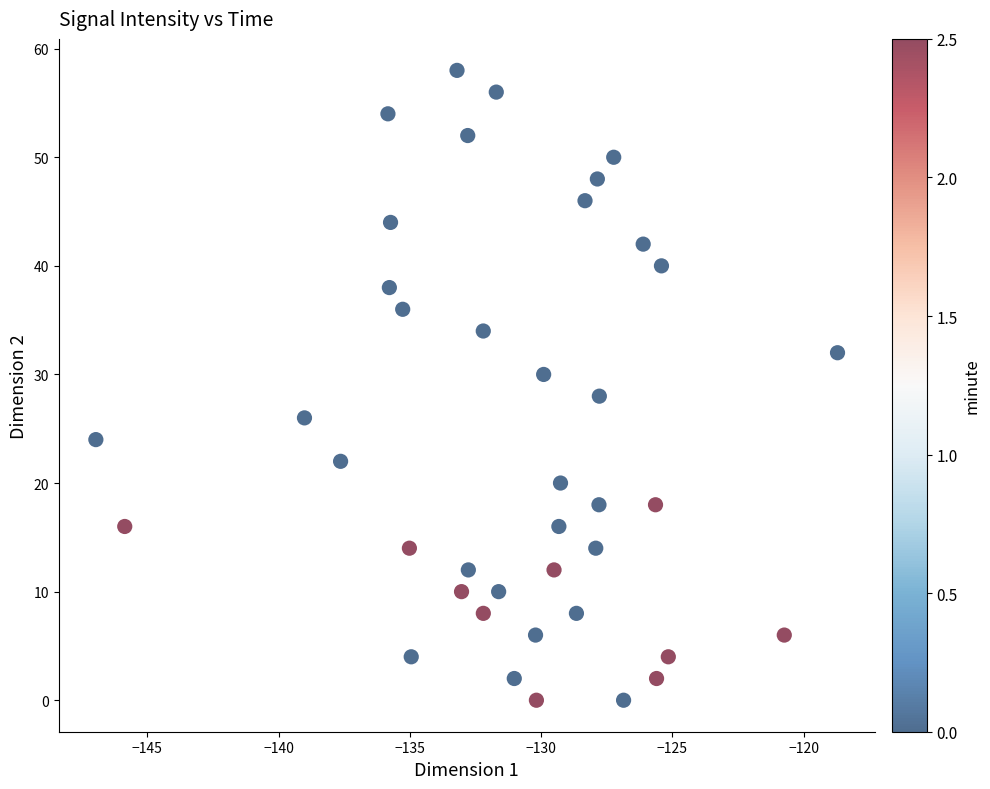

What is the range of Y values (max minus min)?

58